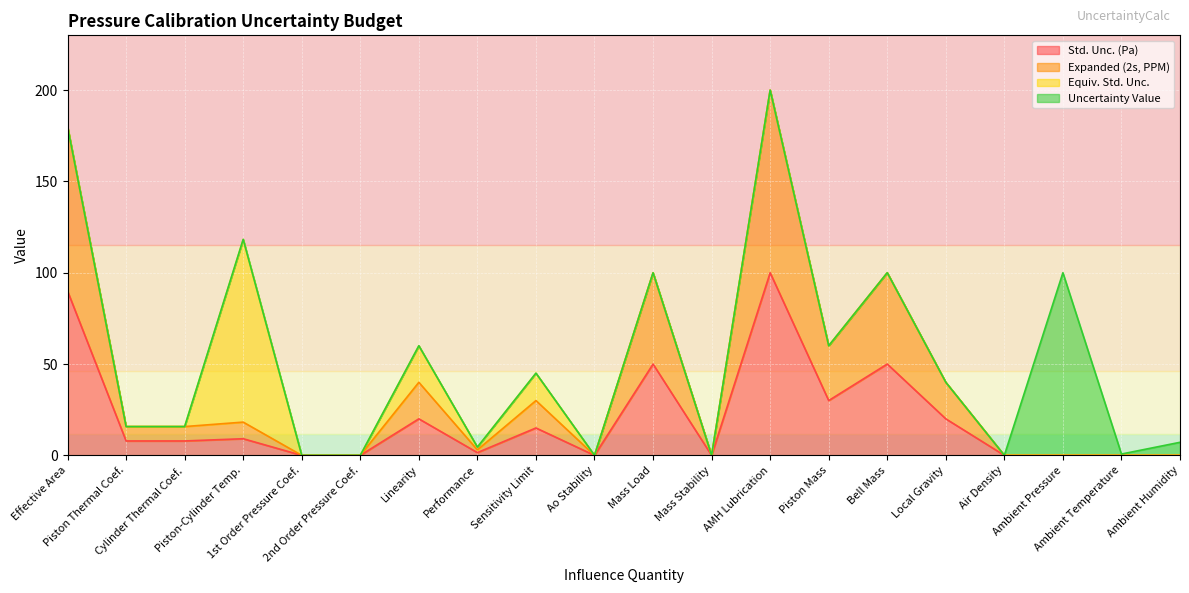

What is the difference between the maximum and minimum values in the Std. Unc. (Pa) series?

100.0